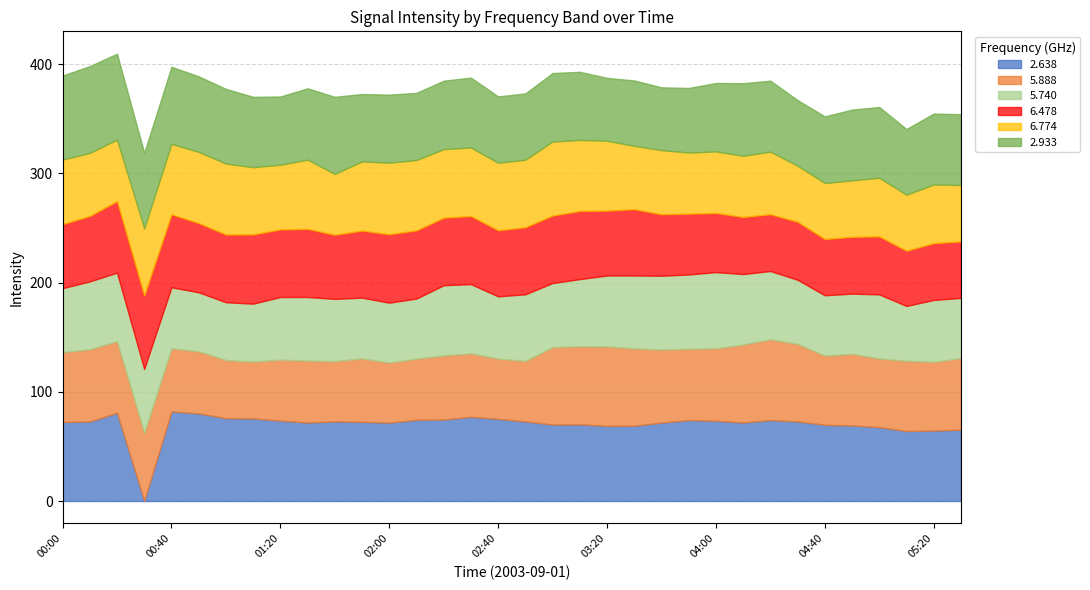

What value does the 6.478 series have at 05:10?

50.6